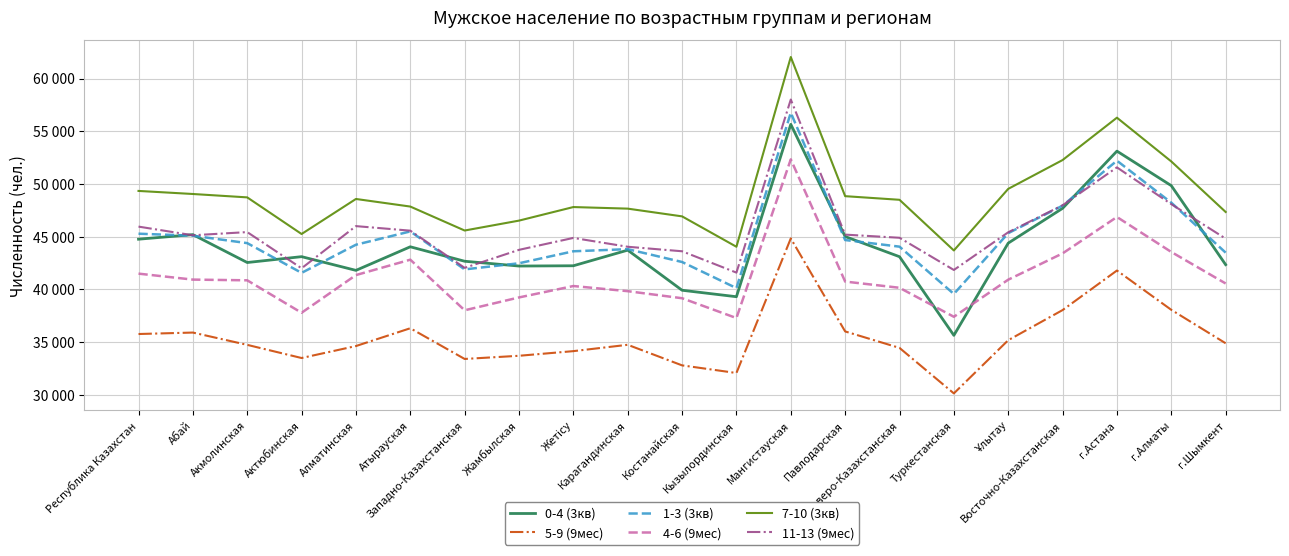

In 7-10 (3кв), how many points are lower than both neighbors (excluding endpoints)?

4